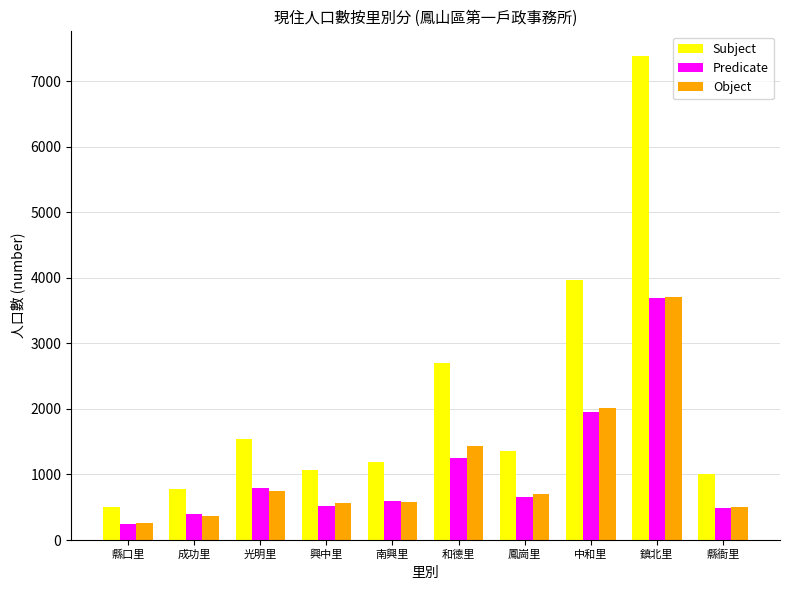

What position from the right is 和德里?

5